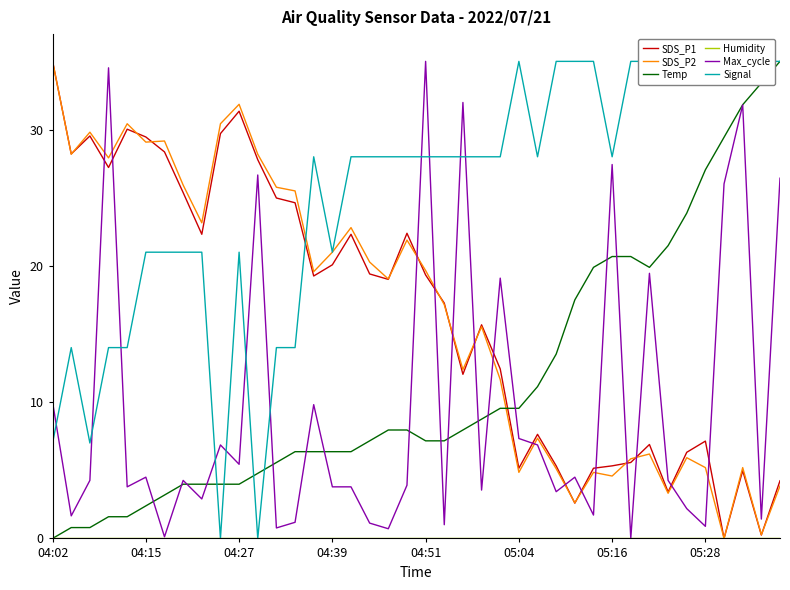

After their last crossing, which series has the higher values: SDS_P1 or Max_cycle?

Max_cycle